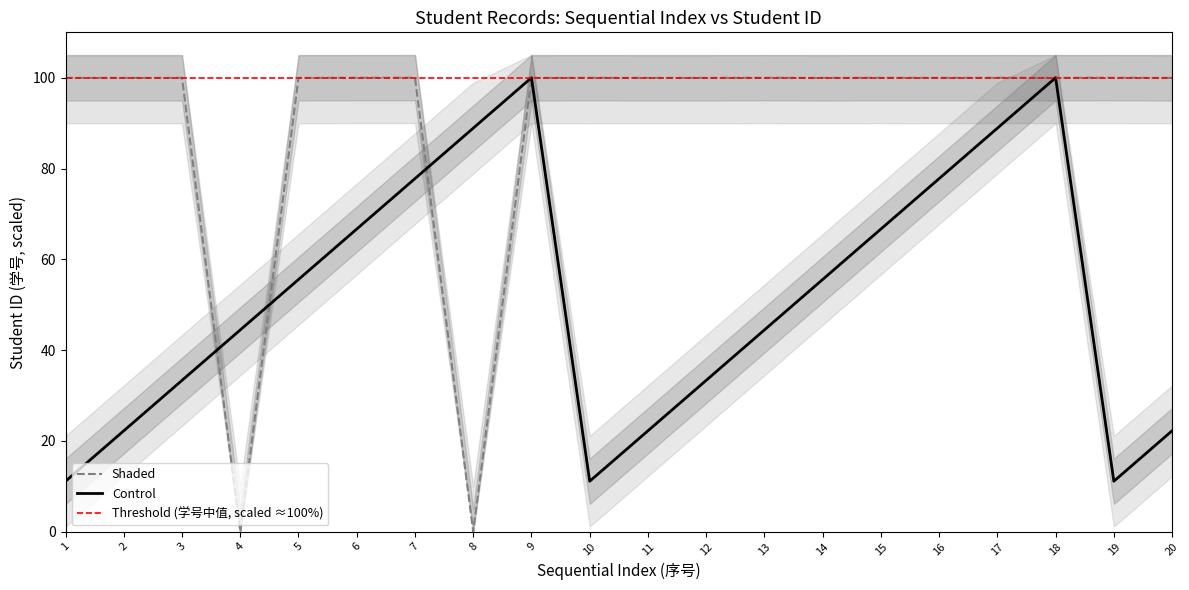

List the series in order of their overall mean, lowest first.

Control, Shaded